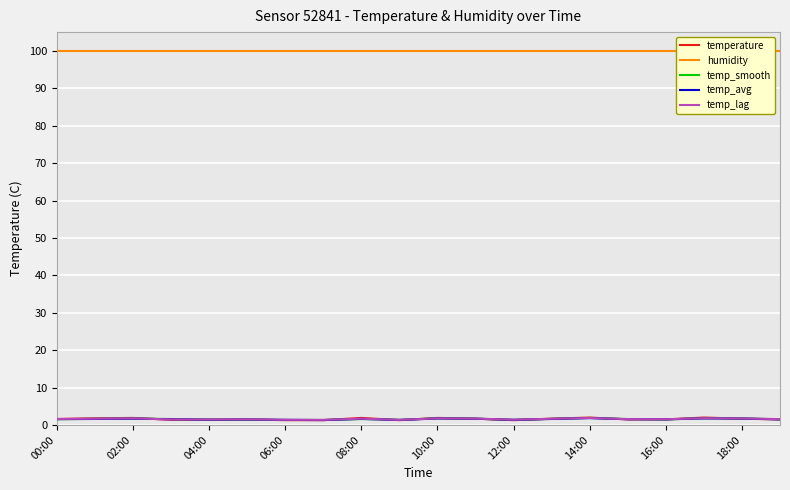

How many lines are shown in the chart?

5